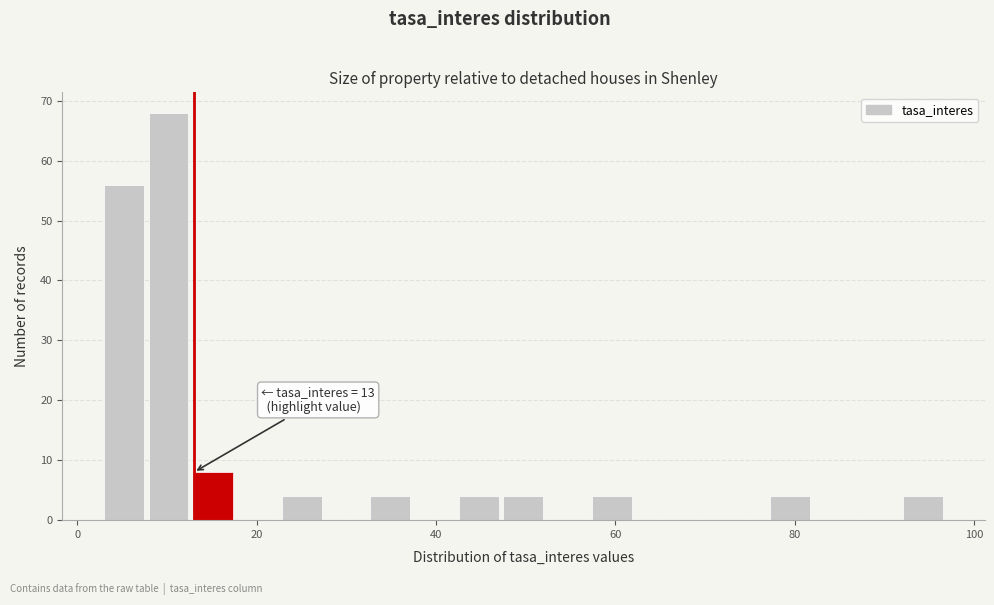

Read against the x-axis, roughly where is the centre of the tallest bar?

10